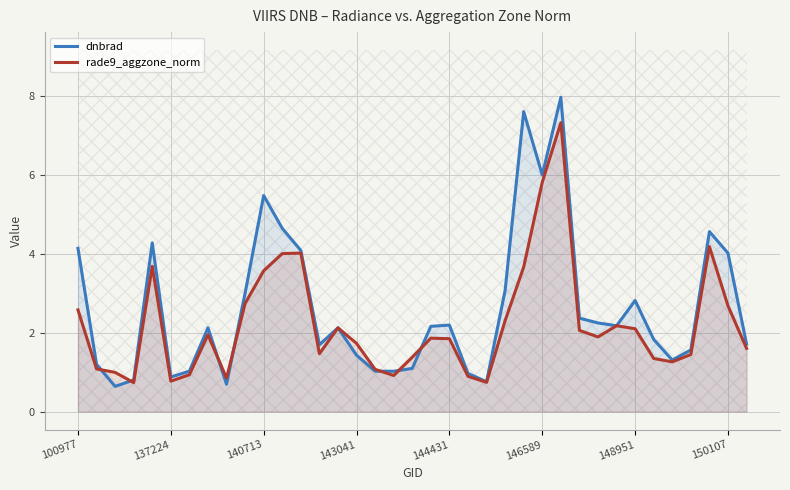

At which label does dnbrad first exceed 2?

100977